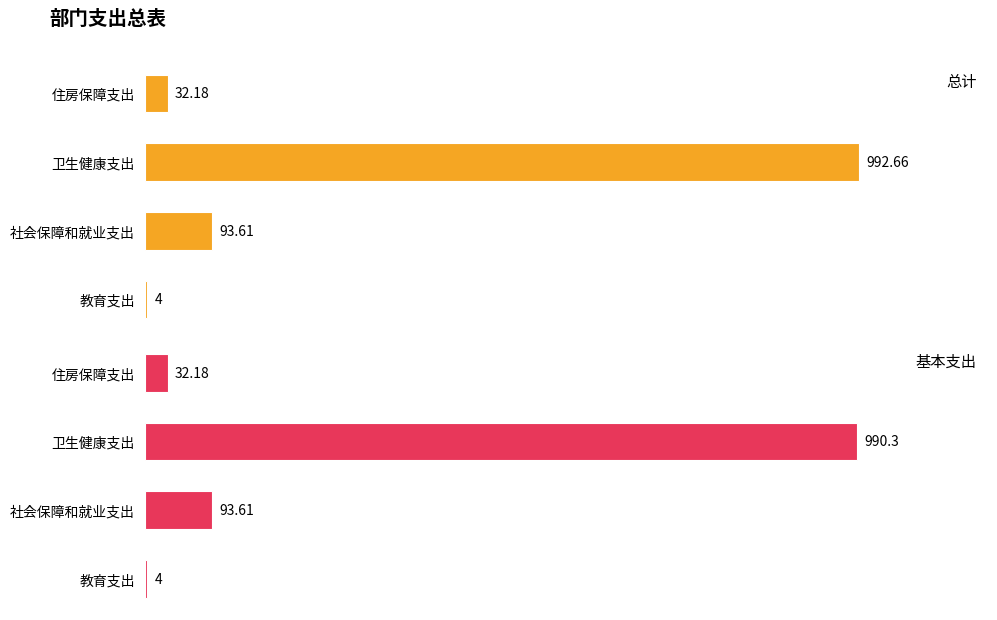

Reading left to right, what are all the values shown in this chart?

总计: 4.0	93.6	992.7	32.2
基本支出: 4.0	93.6	990.3	32.2